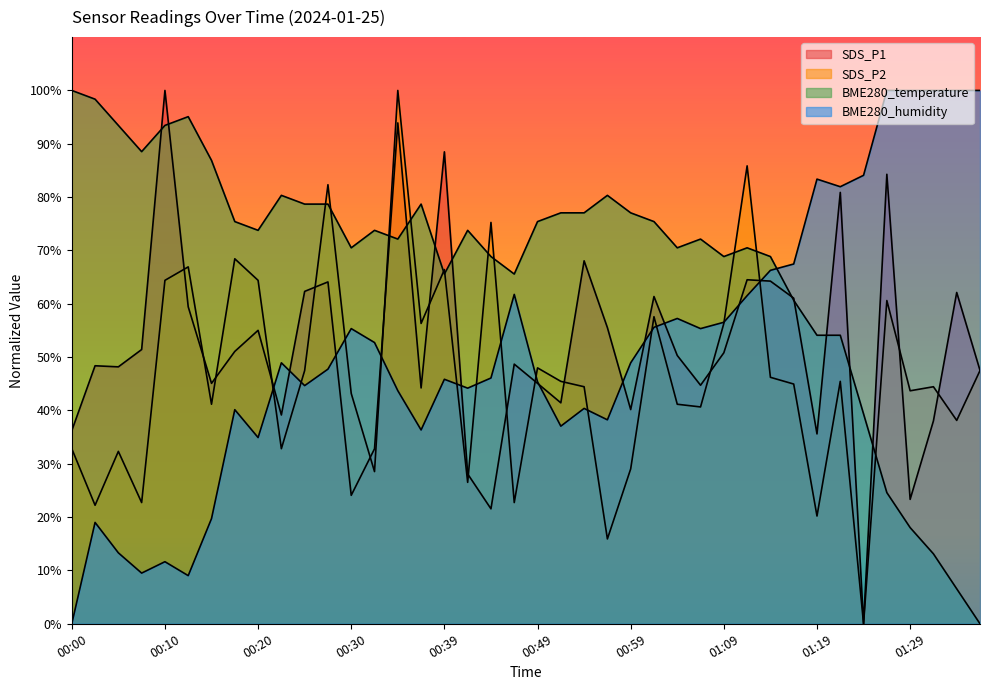

List the labels in order of BME280_humidity value, smallest first.

00:00, 00:12, 00:08, 00:10, 00:05, 00:03, 00:15, 00:20, 00:37, 00:52, 00:57, 00:17, 00:54, 00:34, 00:42, 00:25, 00:49, 00:39, 00:44, 00:27, 00:22, 00:59, 00:32, 00:30, 01:07, 01:02, 01:09, 01:04, 01:11, 00:47, 01:14, 01:16, 01:21, 01:19, 01:24, 01:26, 01:29, 01:31, 01:34, 01:36